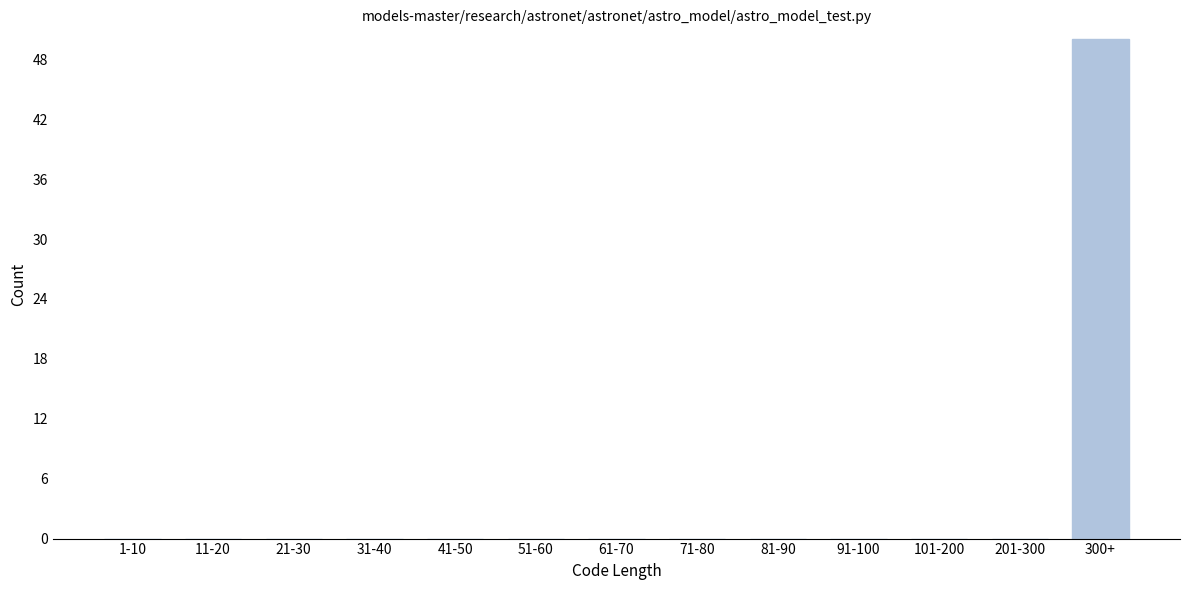

Reading right to left, list all the values displayed in this chart.

300+=50	201-300=0	101-200=0	91-100=0	81-90=0	71-80=0	61-70=0	51-60=0	41-50=0	31-40=0	21-30=0	11-20=0	1-10=0